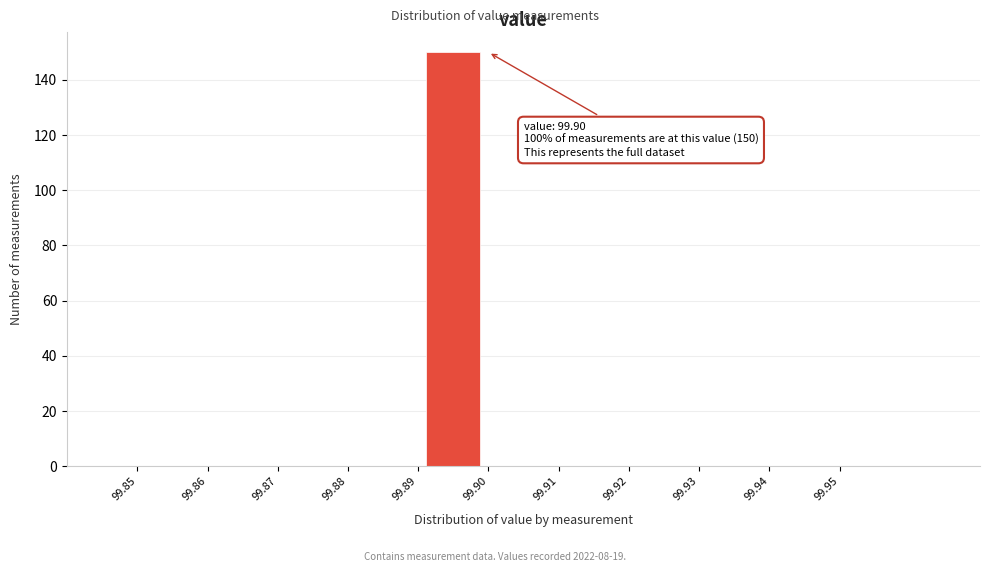

Over which range of the x-axis is the bar tallest?

99.89 to 99.90